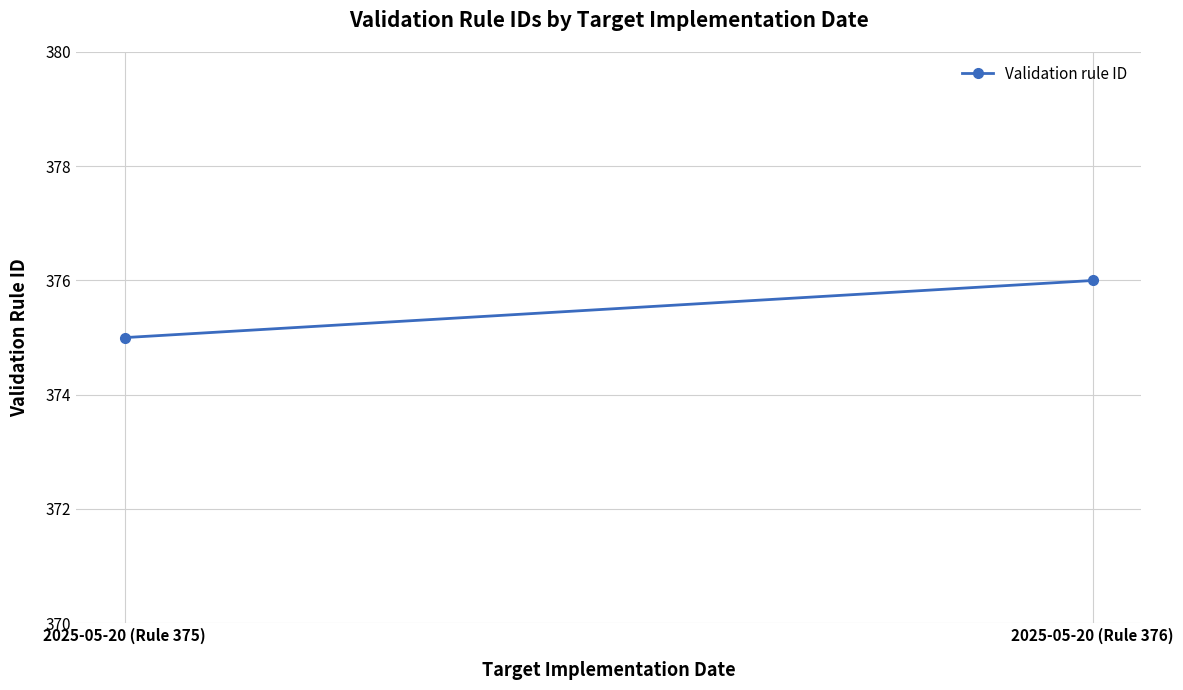

What is the average value?

376